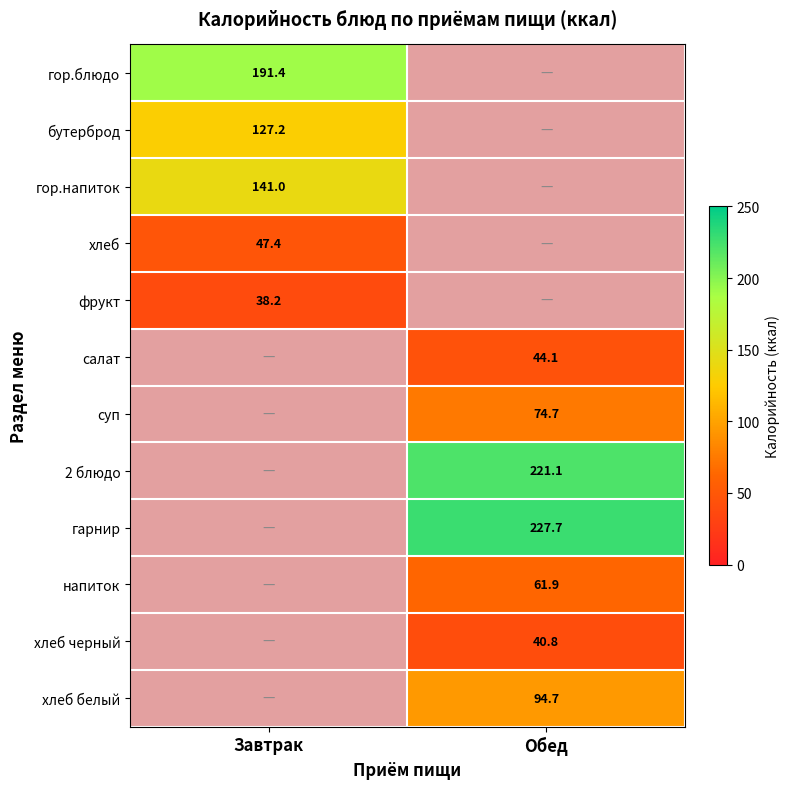

The 2 блюдо series shows 112.3 at Обед. True or false?

False